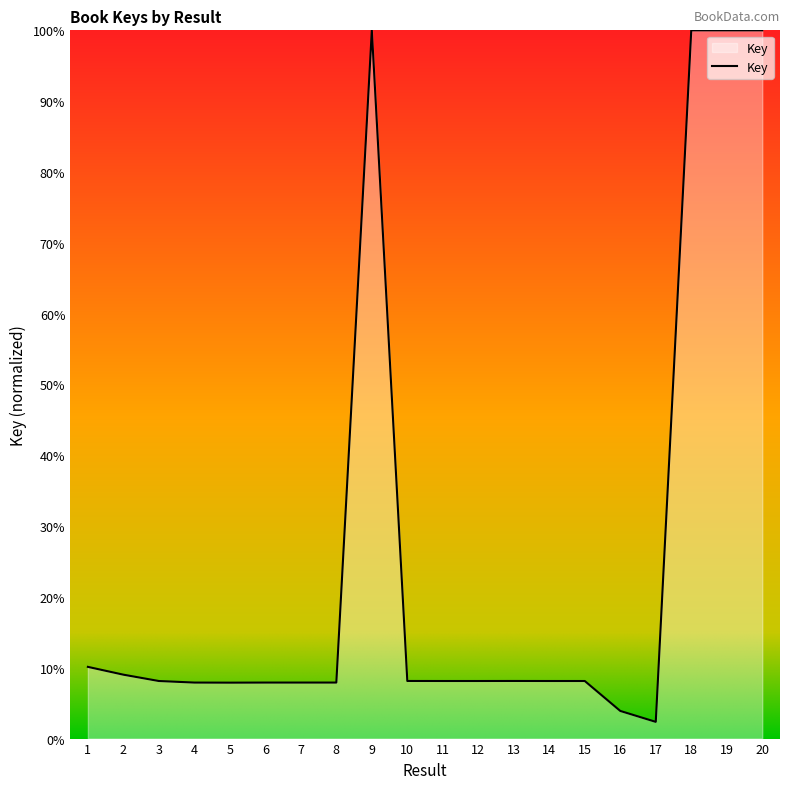

What is the greatest value displayed?

100.0